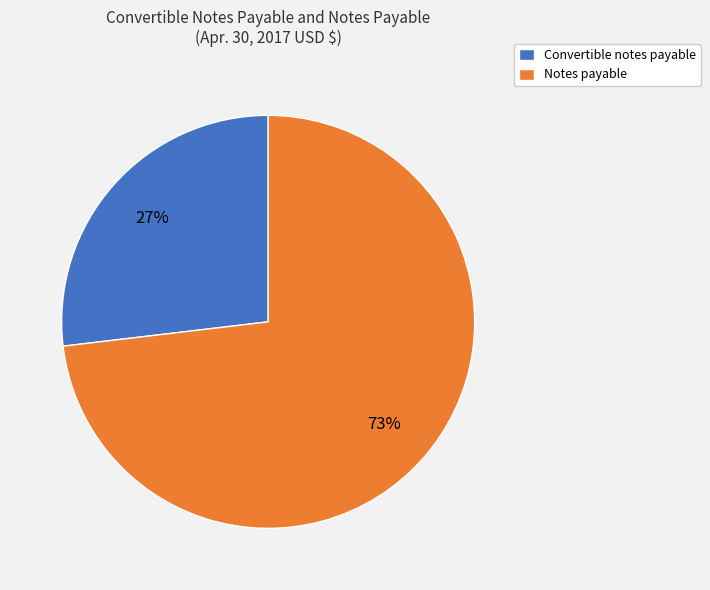

Do Notes payable and Convertible notes payable together represent more than half of the pie?

Yes